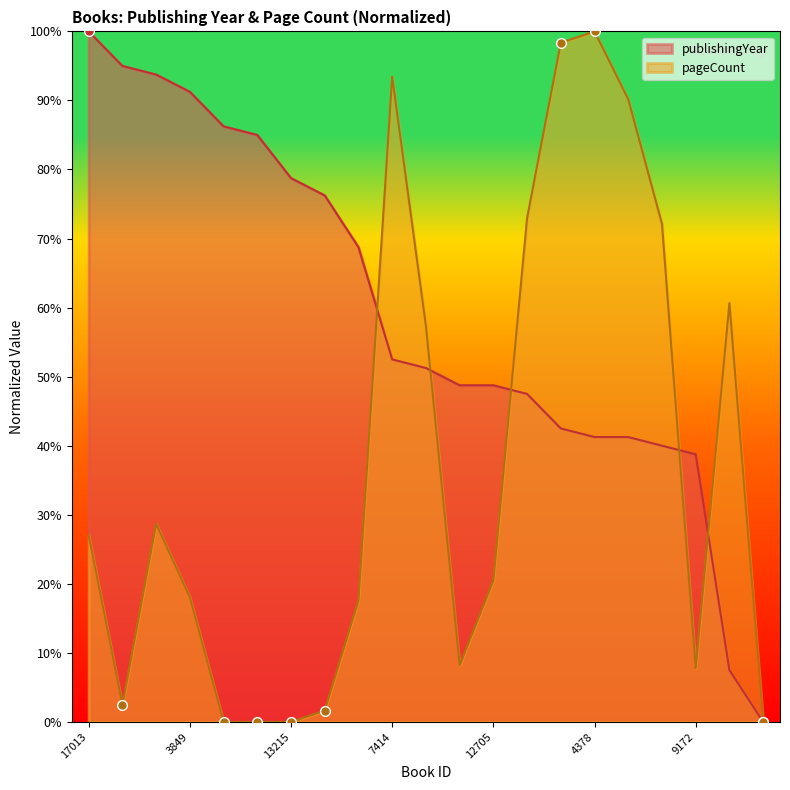

True or false: publishingYear and pageCount intersect in this chart.

True